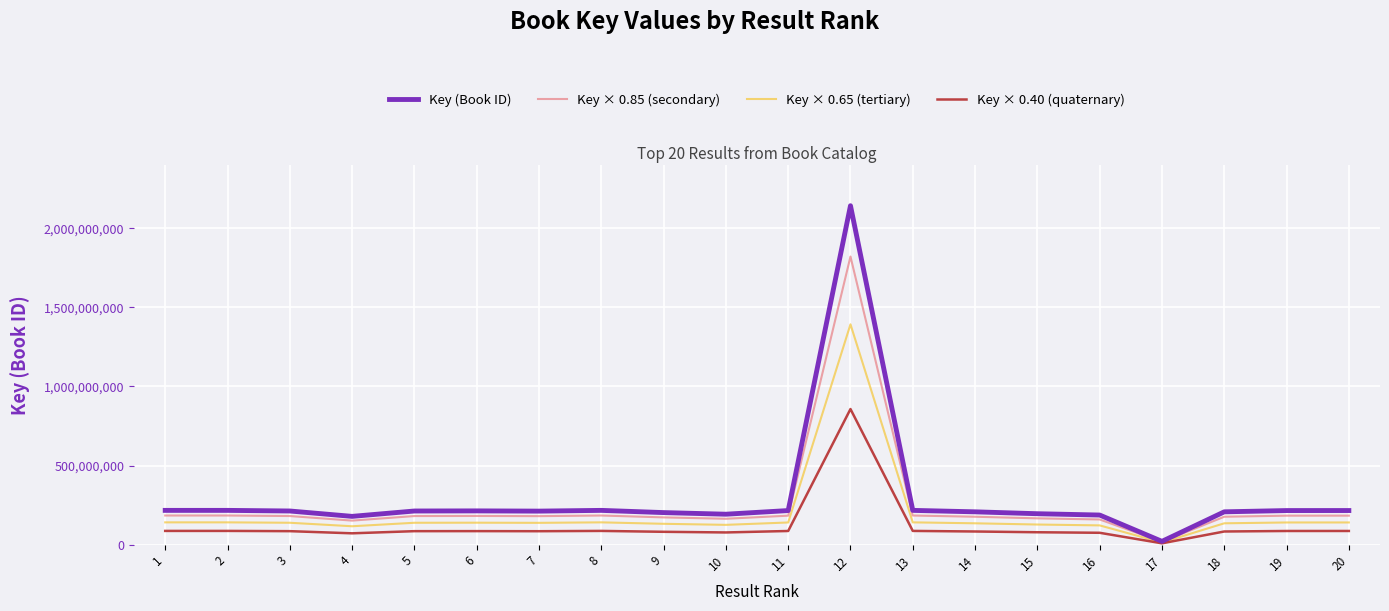

At which label does Key × 0.85 (secondary) first exceed 180581128?

1